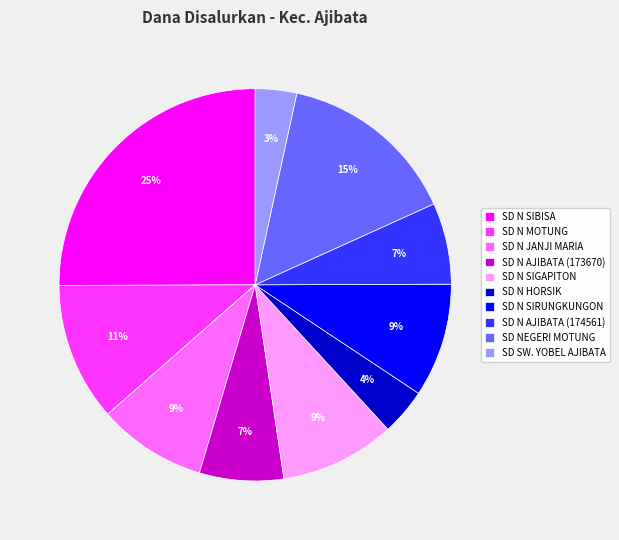

Which has a higher value, SD N JANJI MARIA or SD N AJIBATA (174561)?

SD N JANJI MARIA